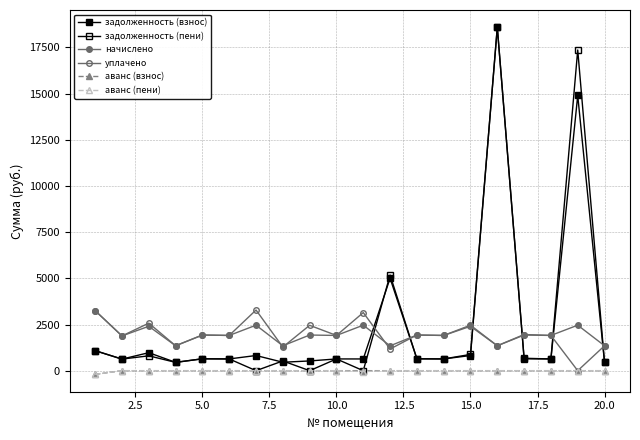

Does the chart have visible grid lines?

Yes